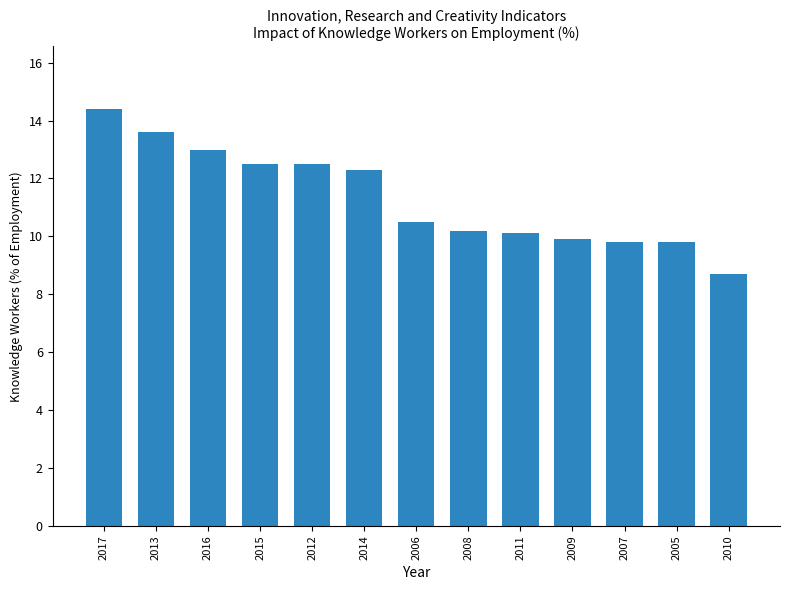

True or false: the data shows 4.8 at 2010.

False